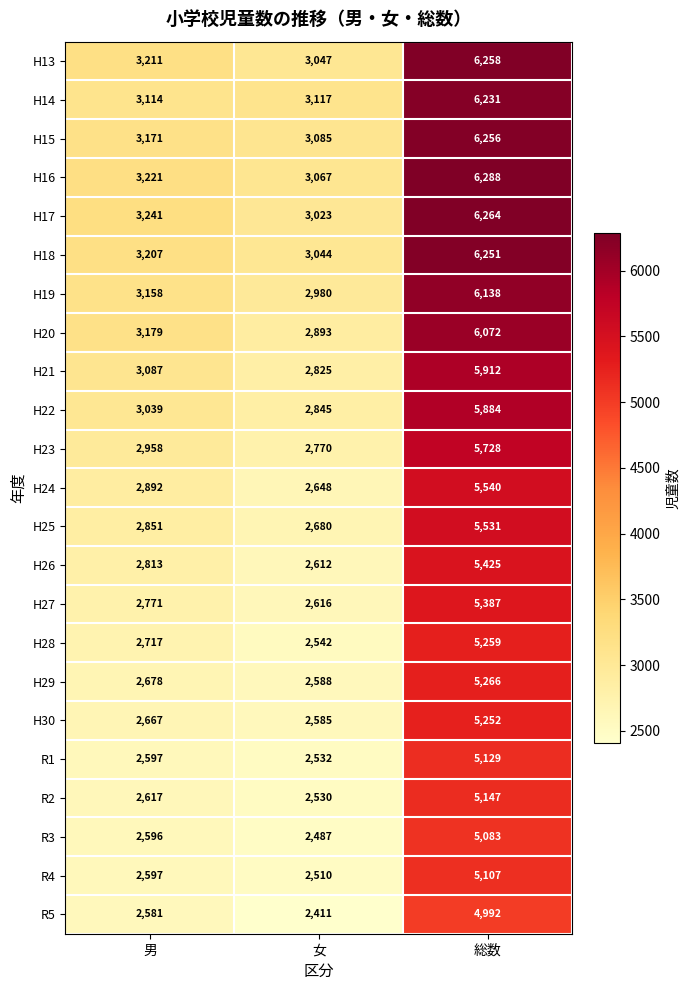

What is the average value of the H23 series?

3819